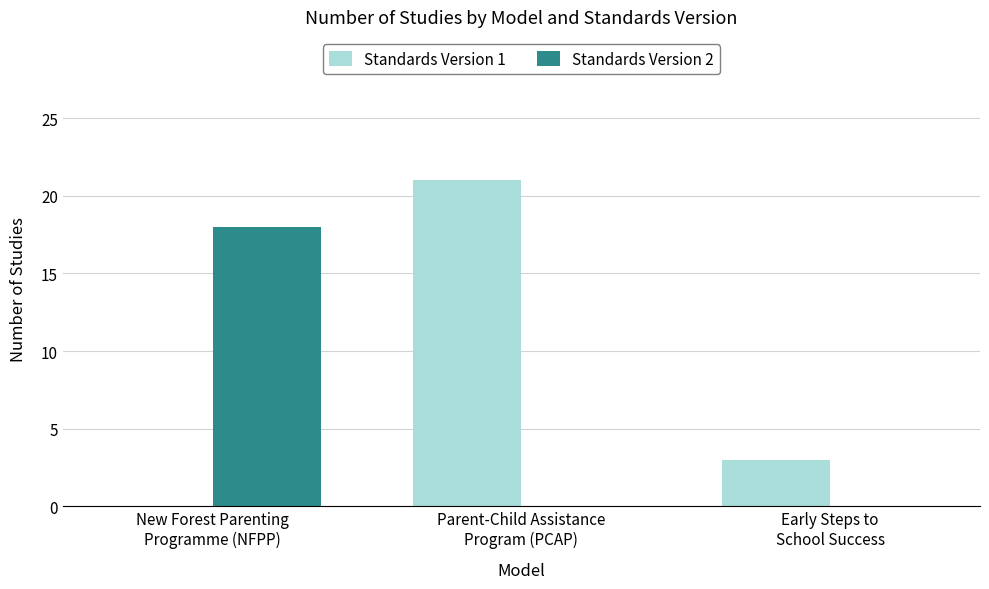

Which series has the largest total across all categories?

Standards Version 1